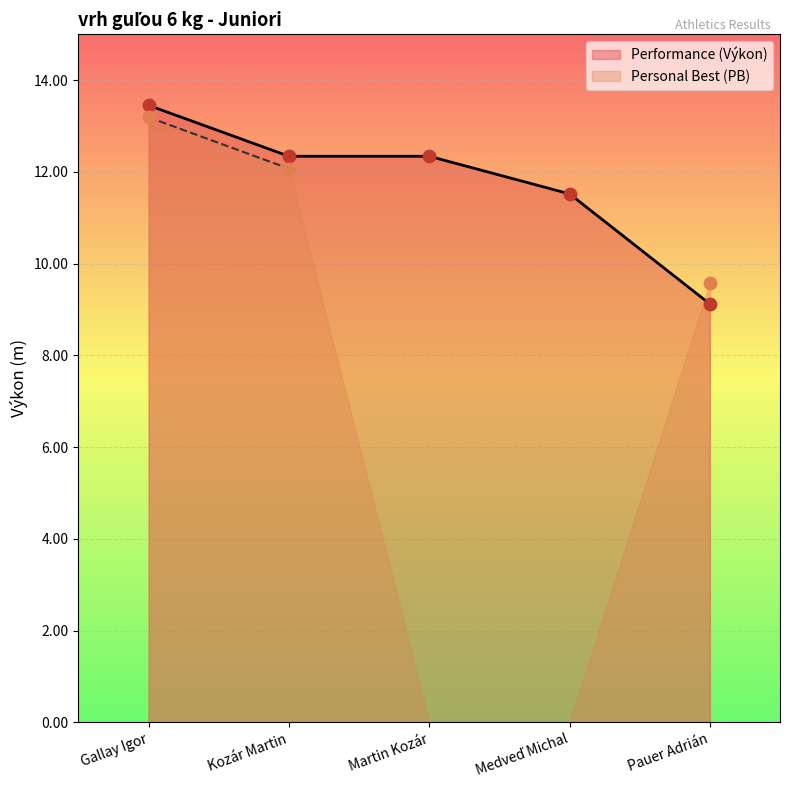

Which has a higher value, Kozár Martin or Gallay Igor?

Gallay Igor